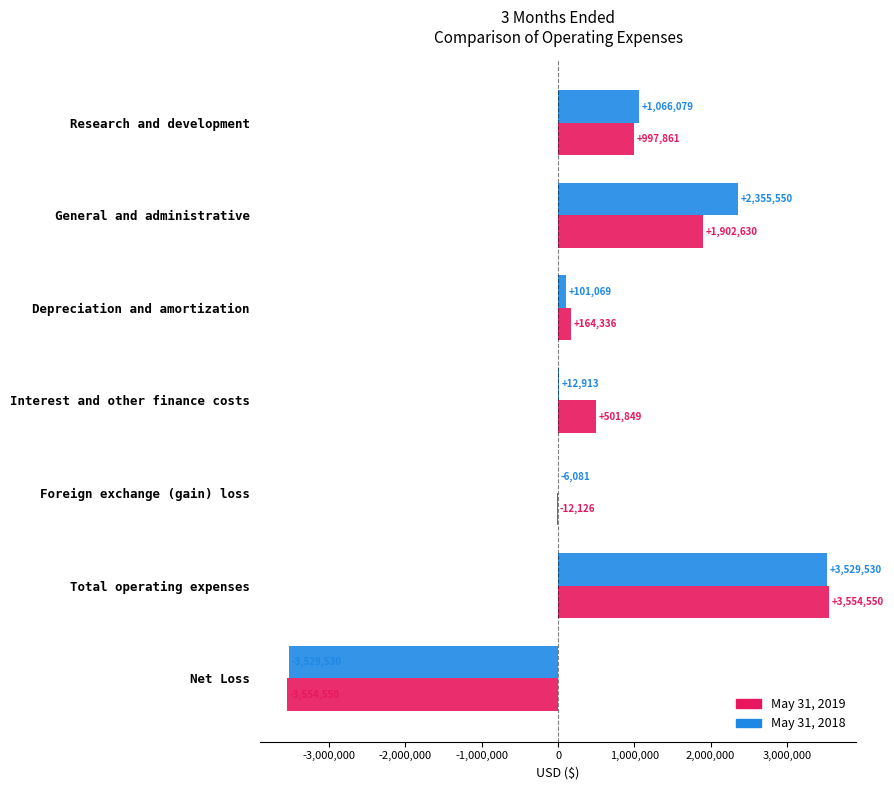

Which series has the largest total across all categories?

May 31, 2019